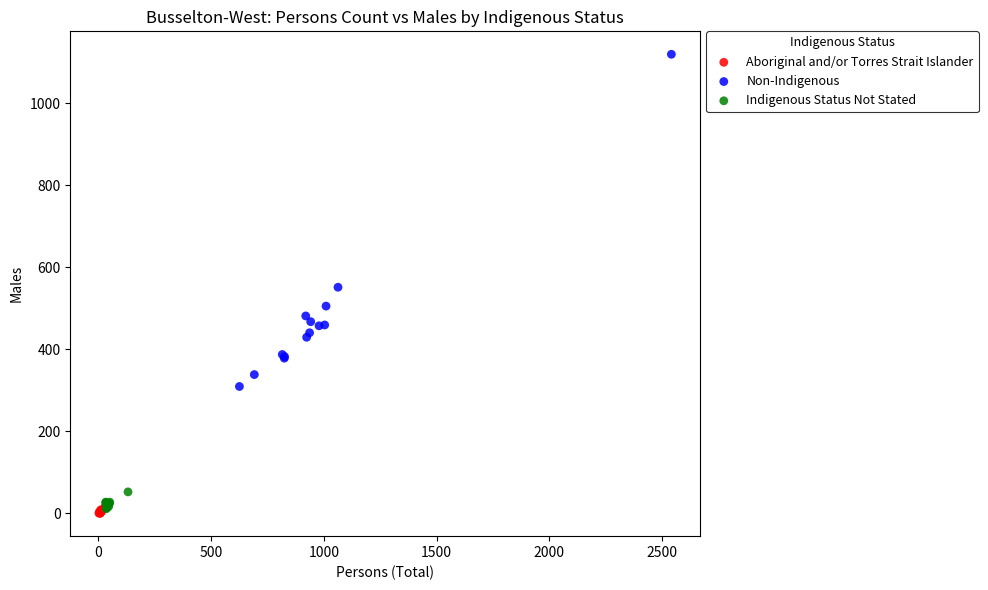

Which series has the widest spread of Y values?

Non-Indigenous